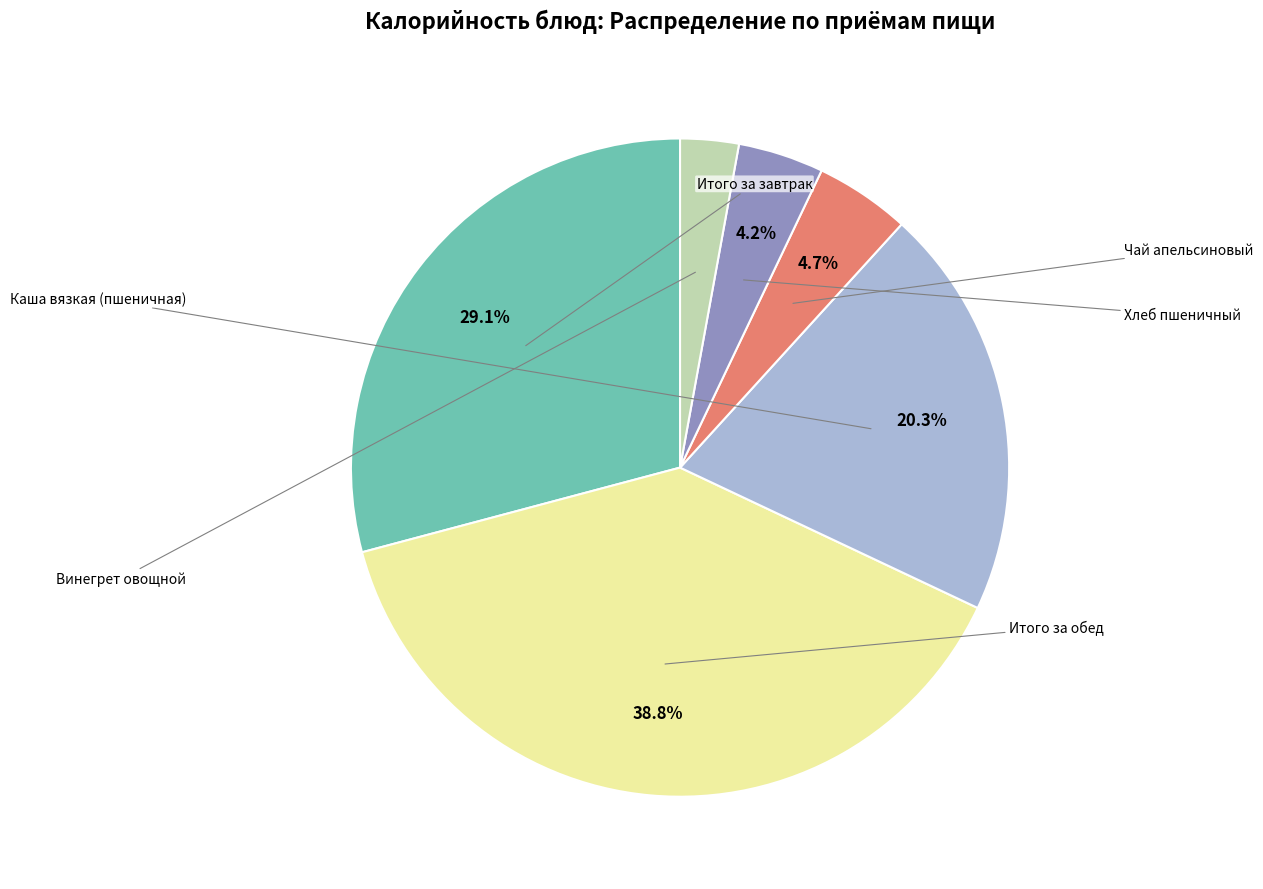

Does any single category account for the majority?

No